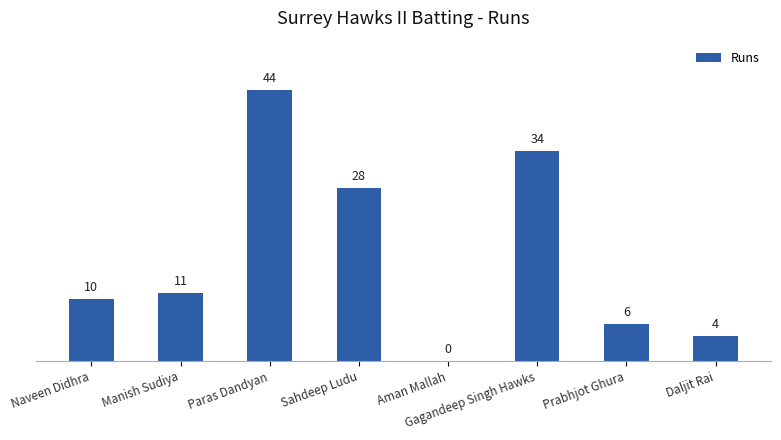

Which has a higher value, Manish Sudiya or Naveen Didhra?

Manish Sudiya